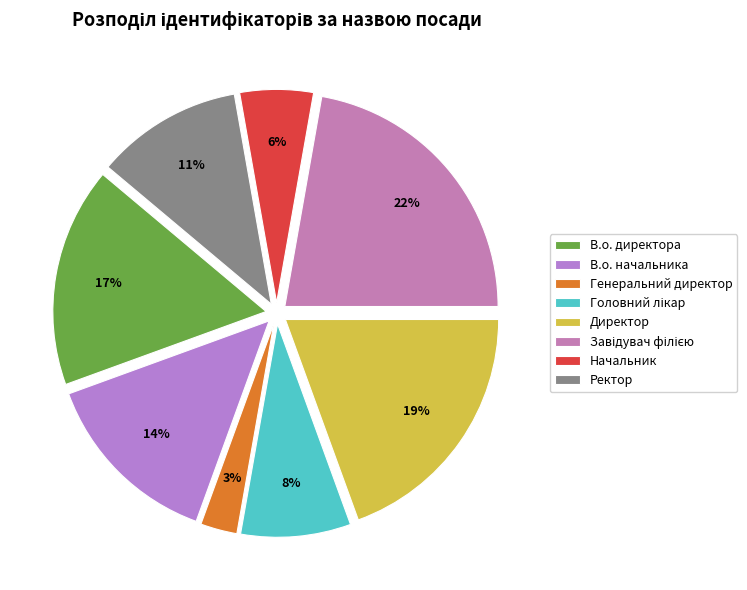

Count the number of slices in the pie.

8